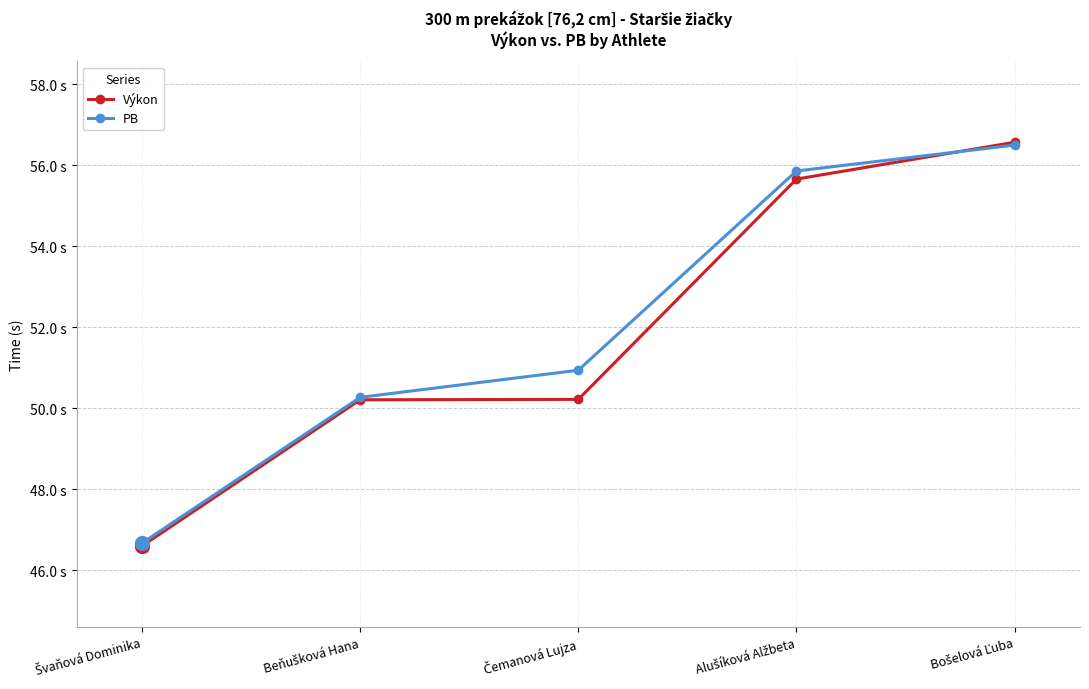

What is the sum of the PB values at Švaňová Dominika and Čemanová Lujza?

97.6